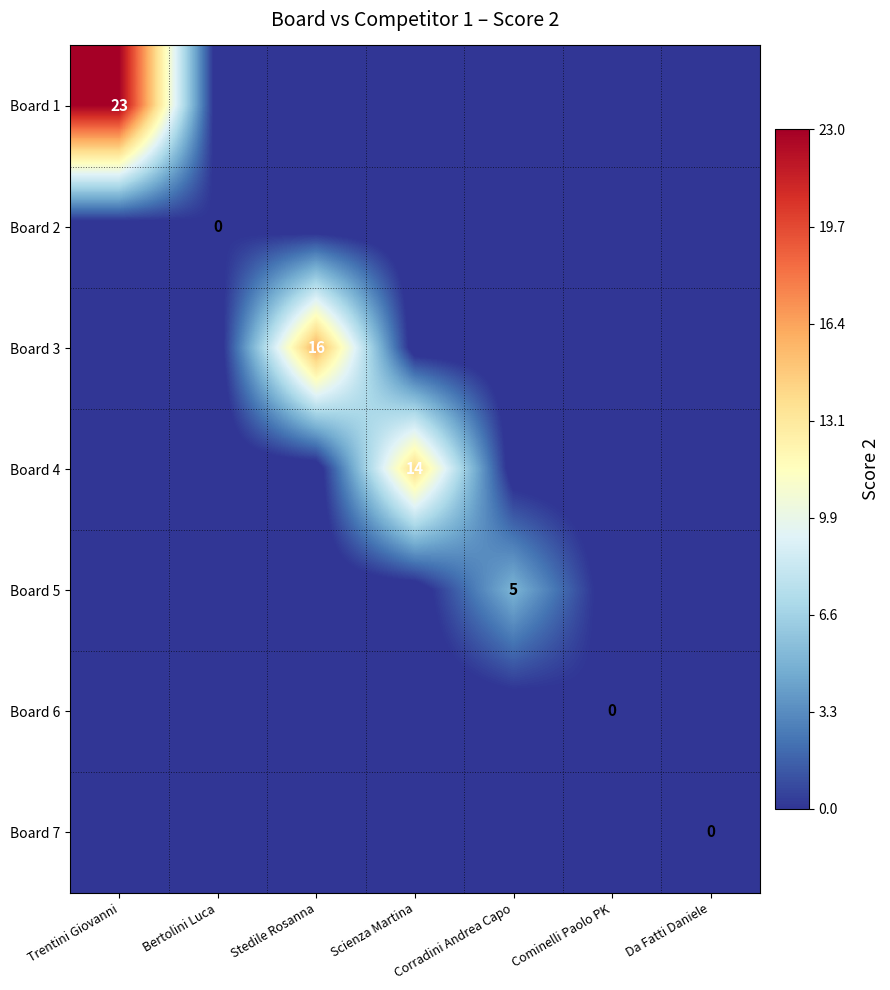

How many categories are shown in the chart?

7